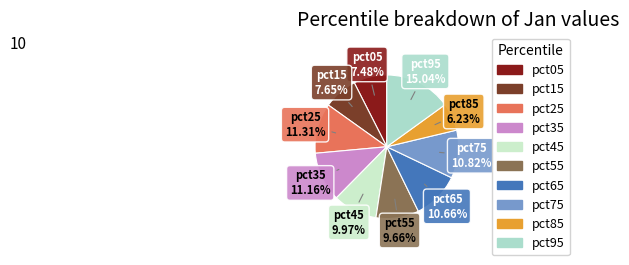

Is the sum of pct85 and pct05 greater than half?

No